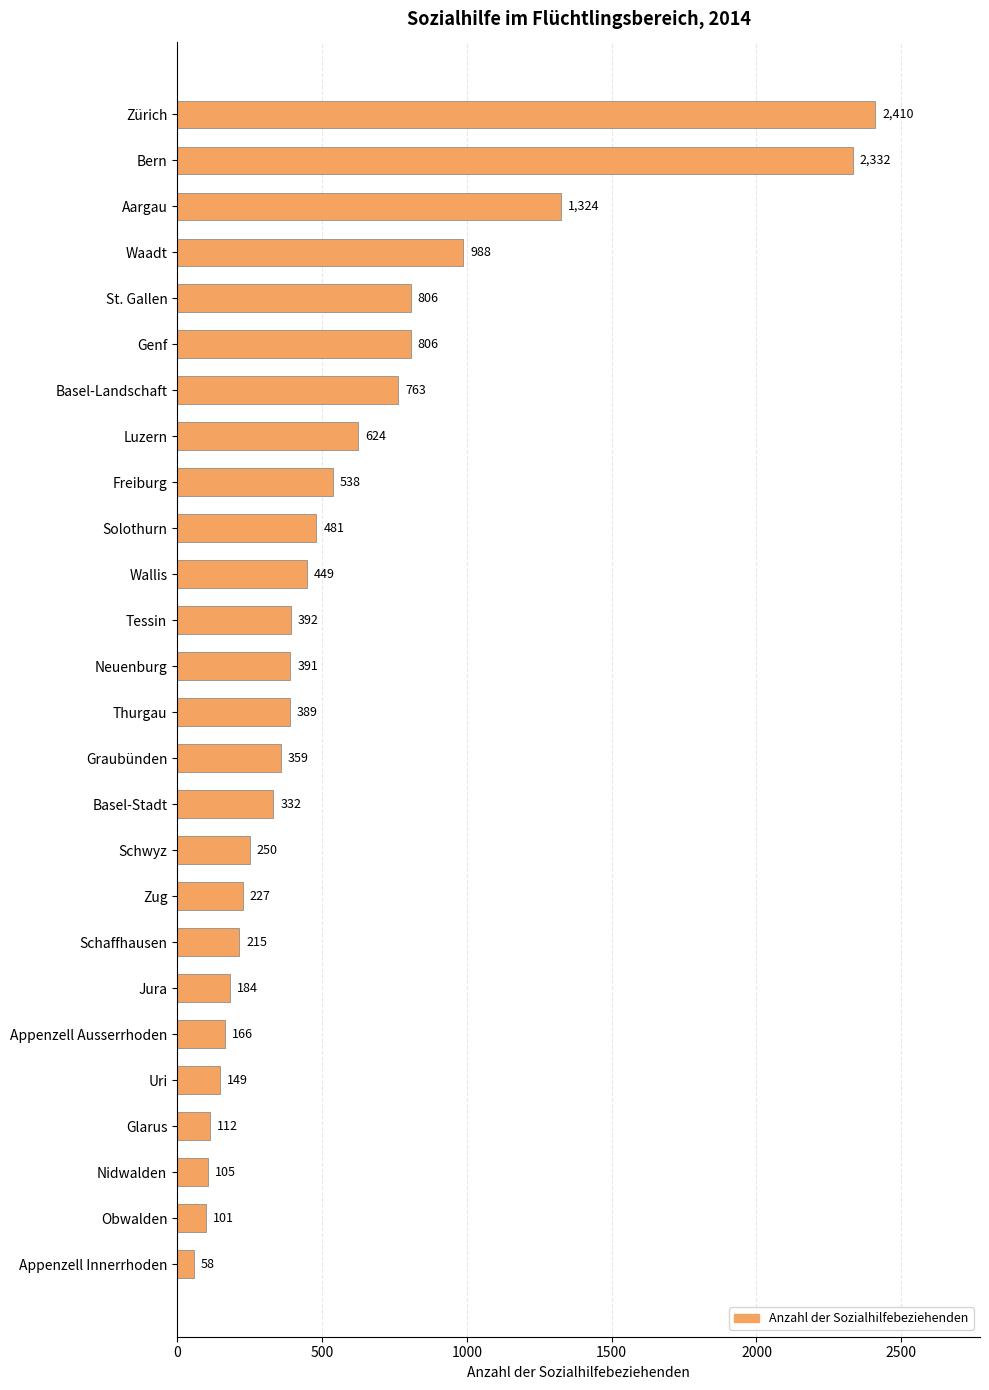

What is the average value?

575